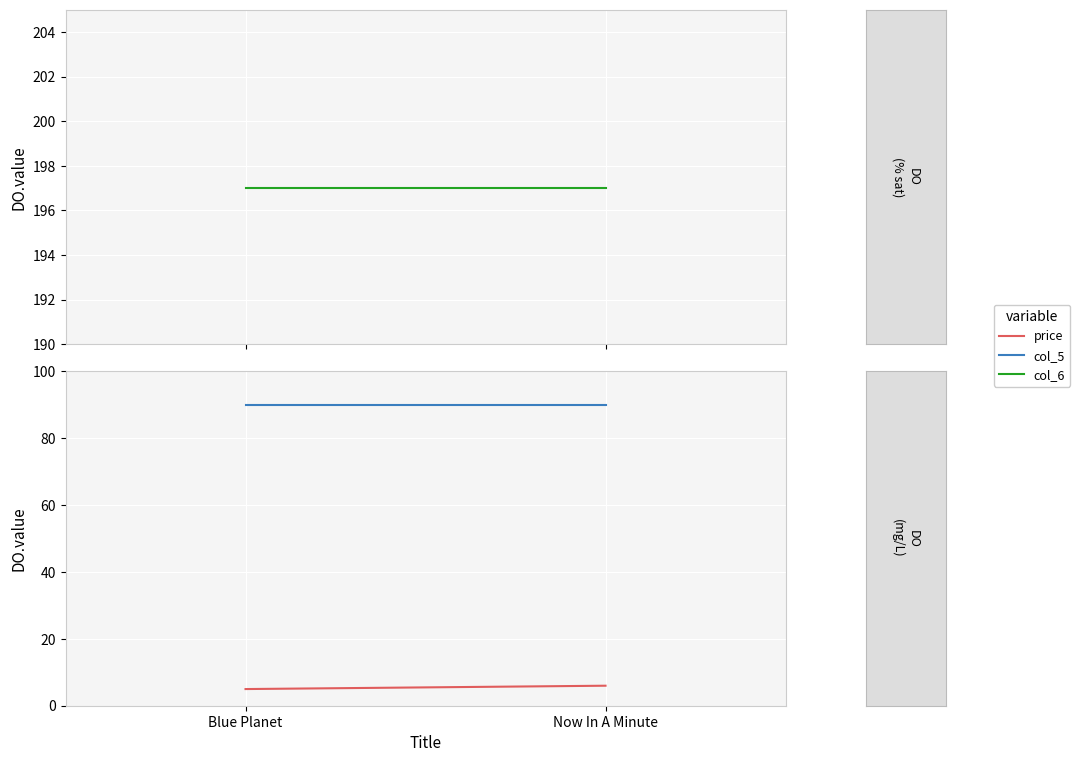

Is it true that col_5 equals 90.0 at Blue Planet?

True